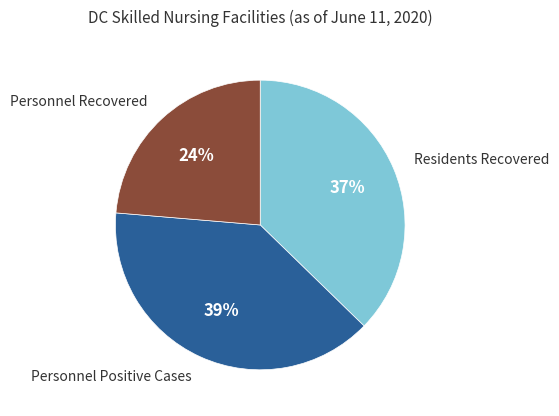

Is the sum of Personnel Recovered and Residents Recovered greater than half?

Yes